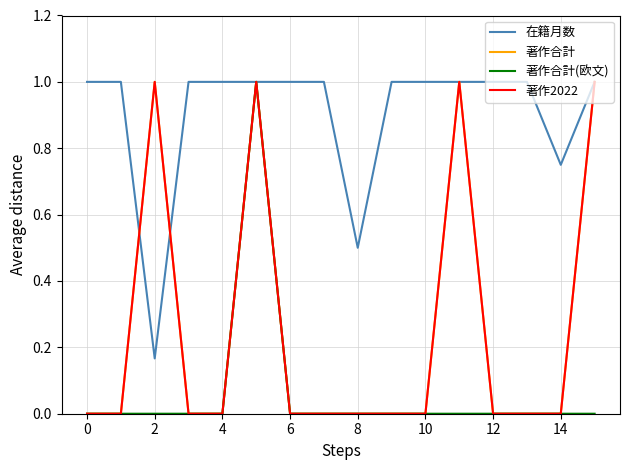

True or false: 在籍月数 and 著作合計(欧文) cross at least once.

False